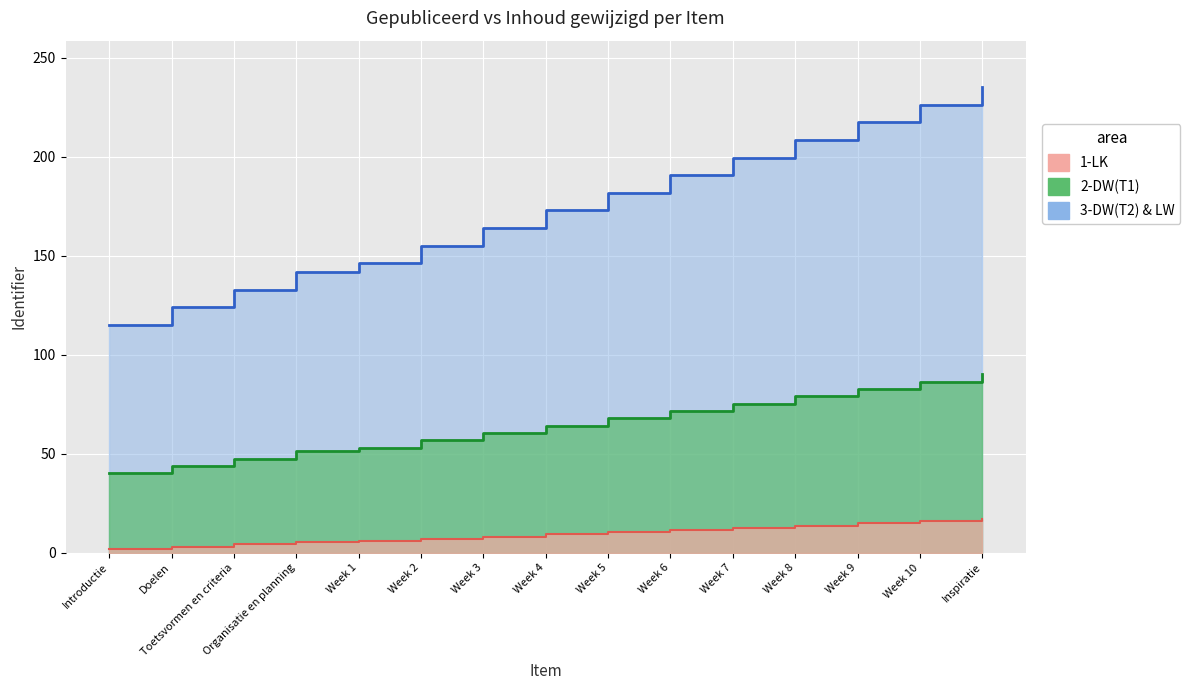

True or false: 2-DW(T1) and 3-DW(T2) & LW cross at least once.

False